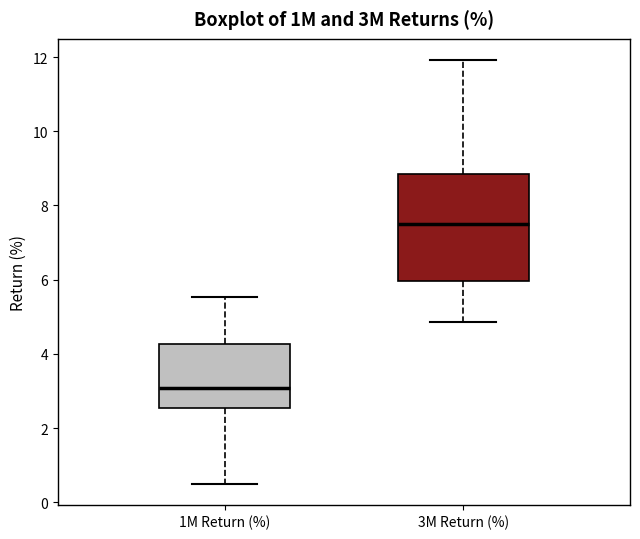

Reading left to right, transcribe this box plot: for each box, give where its median line is, the range the box spans, and where its two whiskers end, as read against the y-axis. The values are not printed on the chart, so give them approximately, as read against the axis.

1M Return (%): median 3.0, box 2.6 to 4.2, whiskers 0.6 to 5.6
3M Return (%): median 7.4, box 6.0 to 8.8, whiskers 4.8 to 12.0